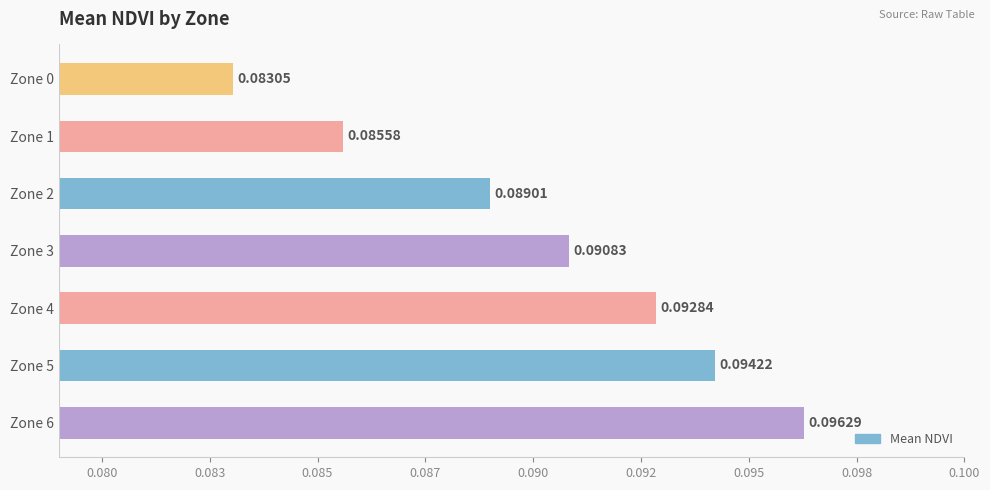

Which label corresponds to the smallest value in the chart?

Zone 0